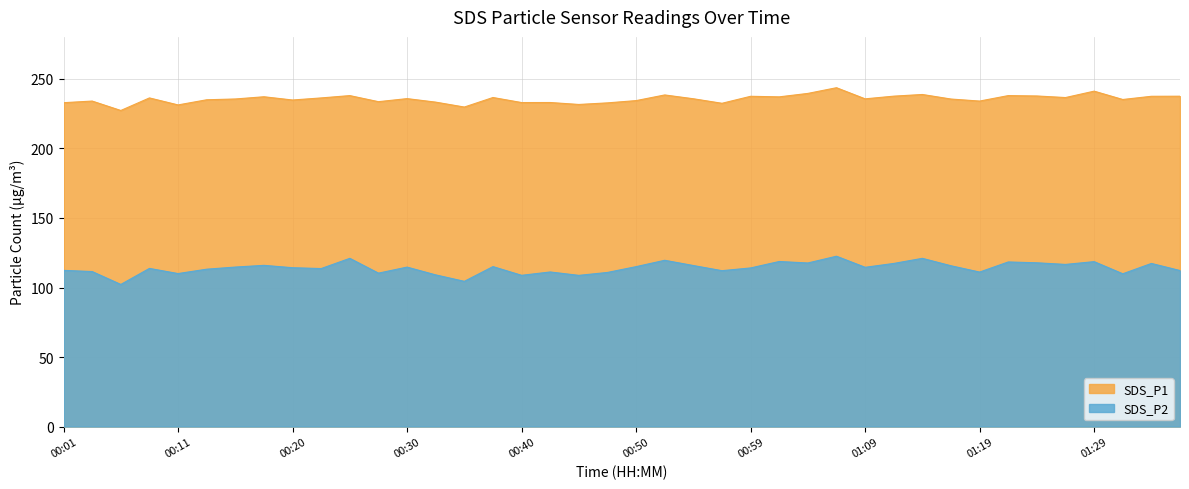

Which category has the lowest value in the SDS_P2 series?

00:06